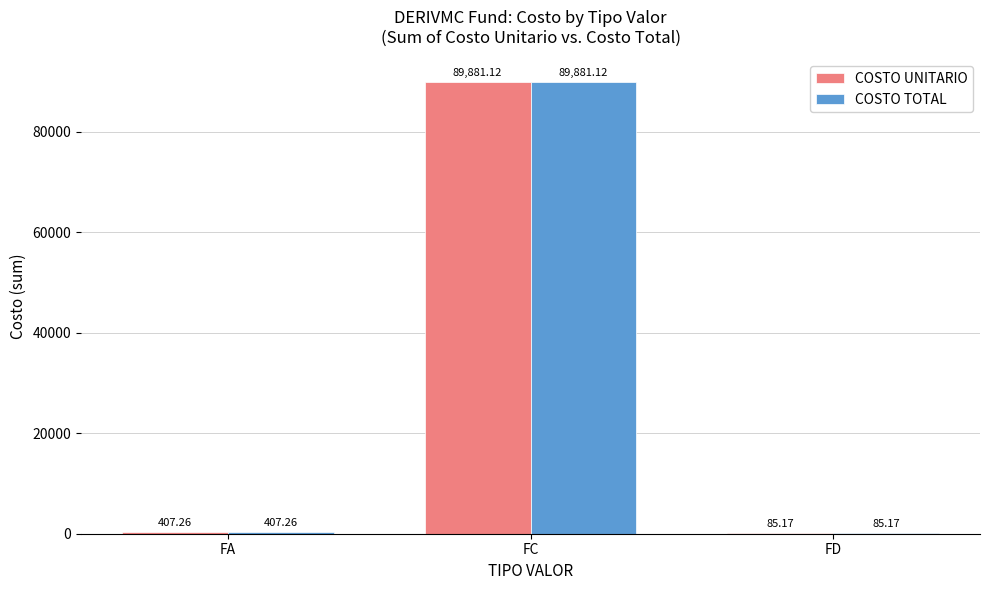

What is the sum of all COSTO UNITARIO values?

90373.6